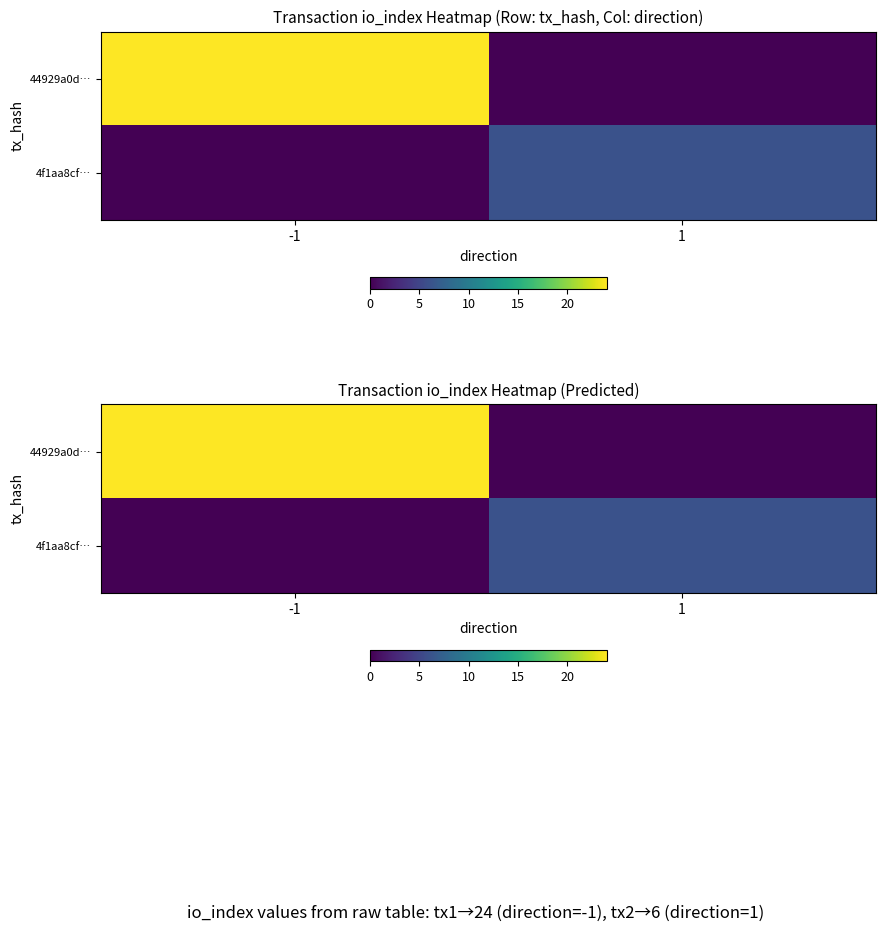

The 4f1aa8cf… series shows 2 at -1. True or false?

False